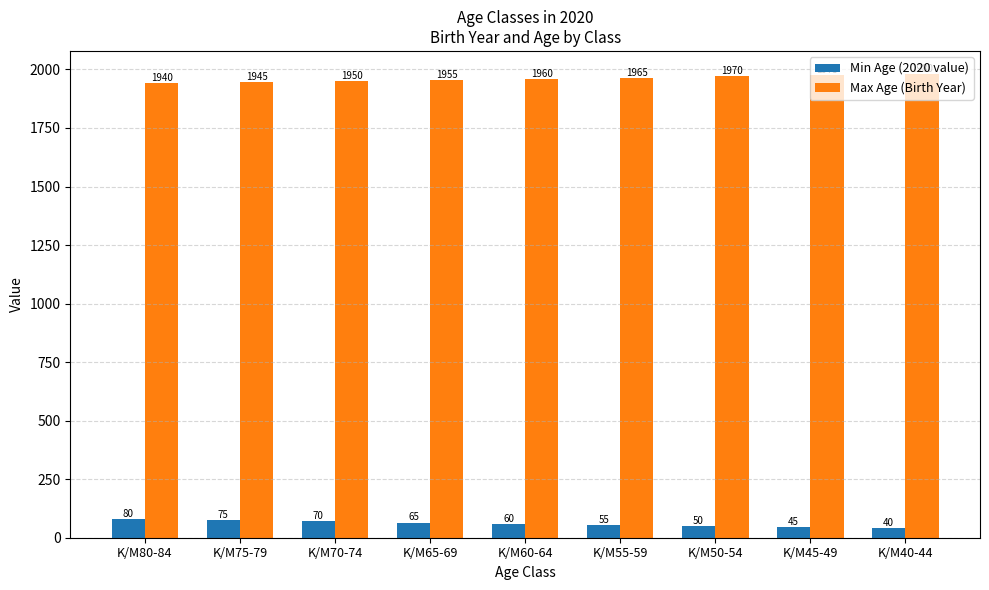

Reading left to right, list all the values displayed in this chart.

Min Age (2020 value): K/M80-84=80	K/M75-79=75	K/M70-74=70	K/M65-69=65	K/M60-64=60	K/M55-59=55	K/M50-54=50	K/M45-49=45	K/M40-44=40
Max Age (Birth Year): K/M80-84=1940	K/M75-79=1945	K/M70-74=1950	K/M65-69=1955	K/M60-64=1960	K/M55-59=1965	K/M50-54=1970	K/M45-49=1975	K/M40-44=1980